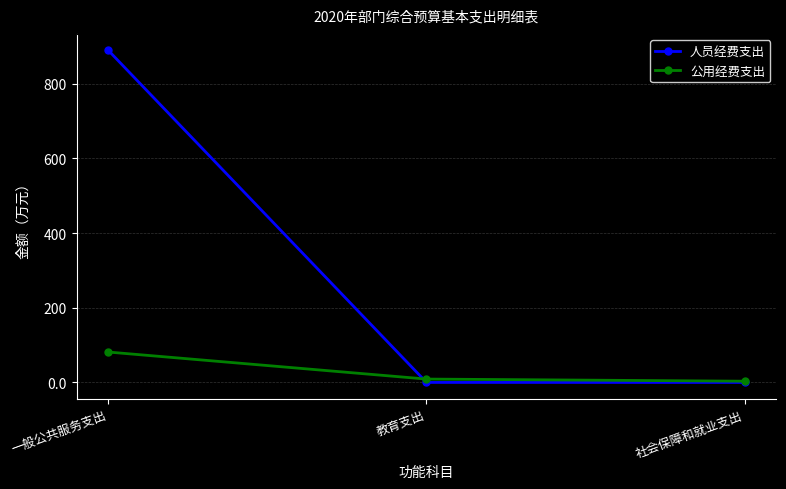

At which label is 公用经费支出 closest to 42?

教育支出